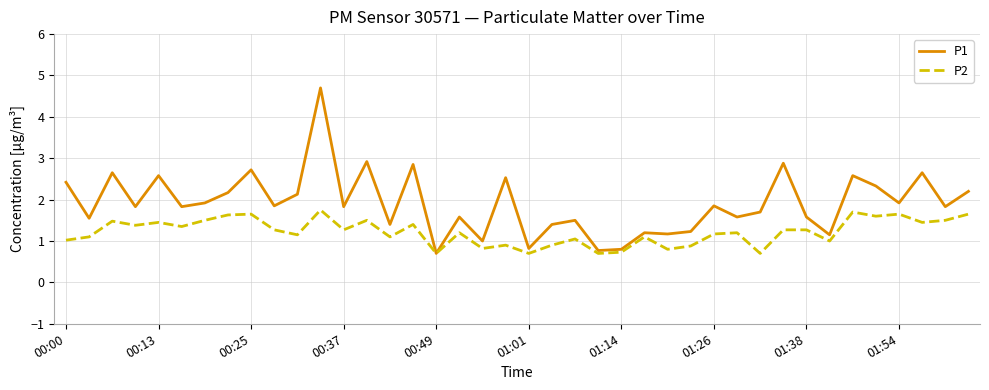

How many lines are shown in the chart?

2